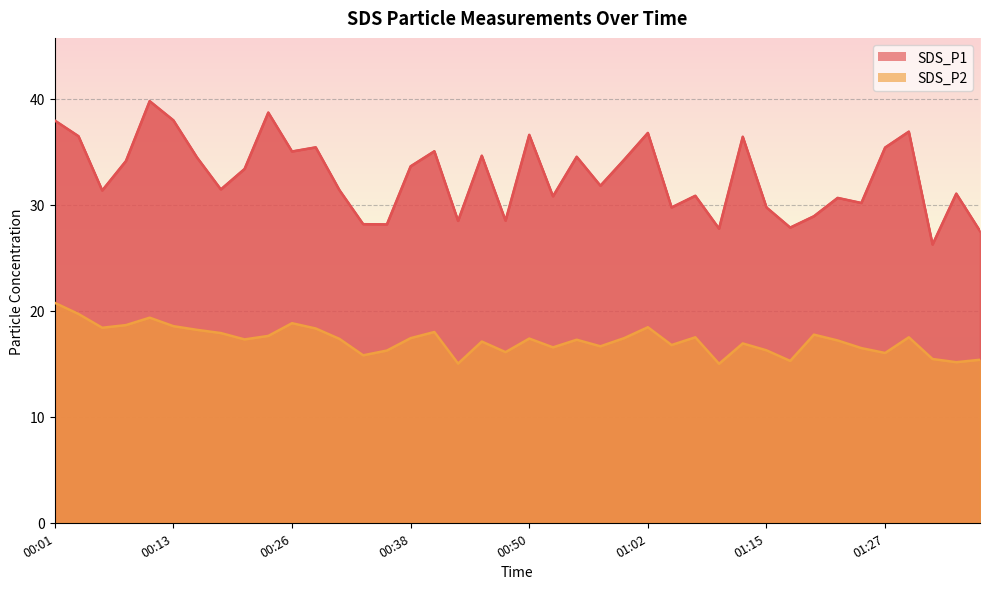

Which label corresponds to the smallest value in the chart?

01:10